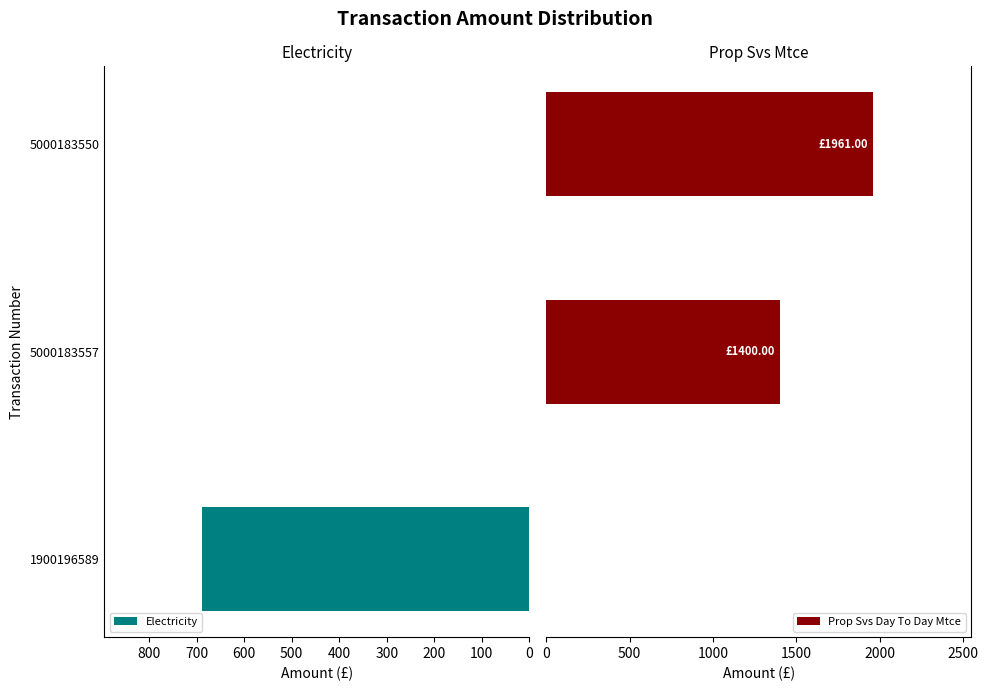

Rank the series by their average value, from lowest to highest.

Electricity, Prop Svs Day To Day Mtce